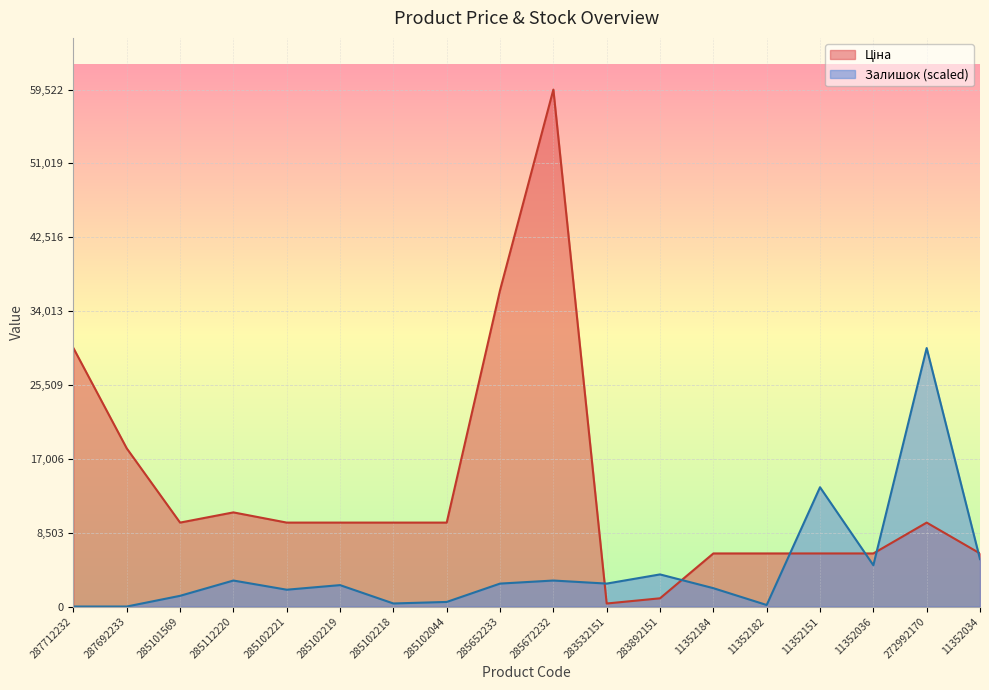

In Залишок, how many points are higher than both neighbors (excluding endpoints)?

6